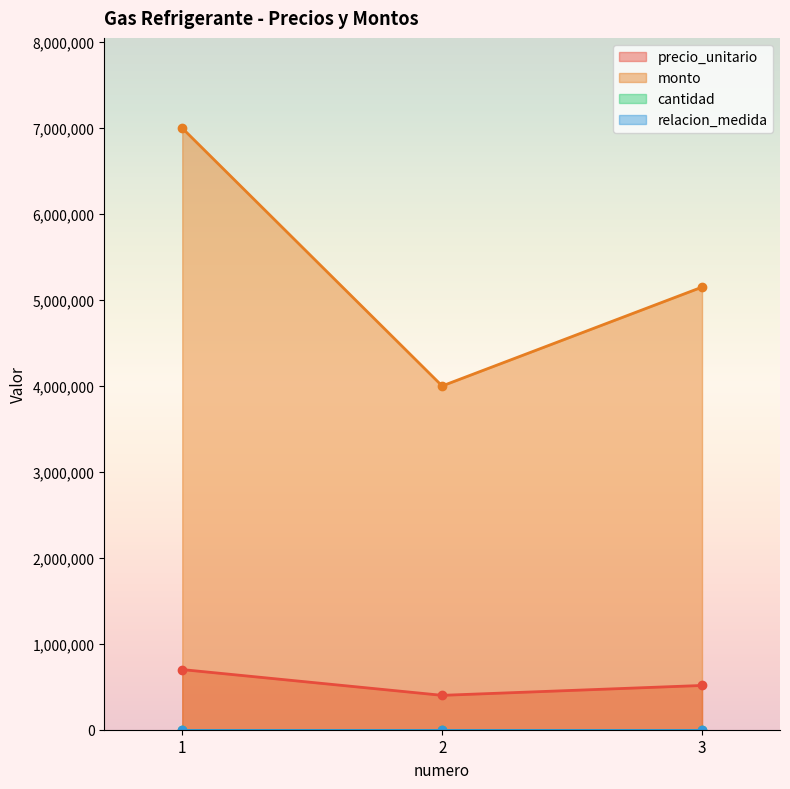

What is the value of the precio_unitario point at the 3rd from the left?

515000